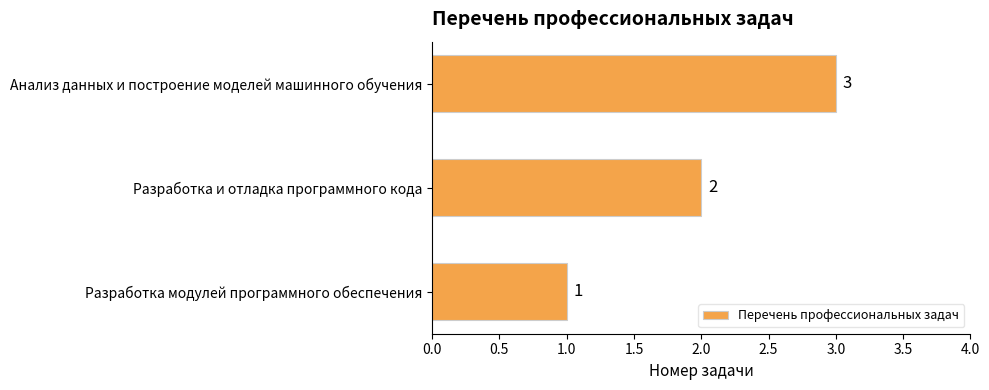

What is the ratio of the value at Анализ данных и построение моделей машинного обучения to the value at Разработка модулей программного обеспечения?

3.0